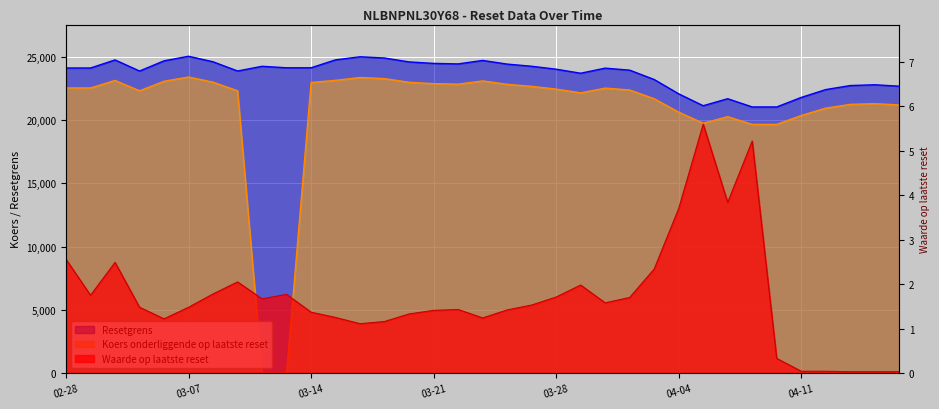

What is the label of the 9th point from the left?

2025-03-12